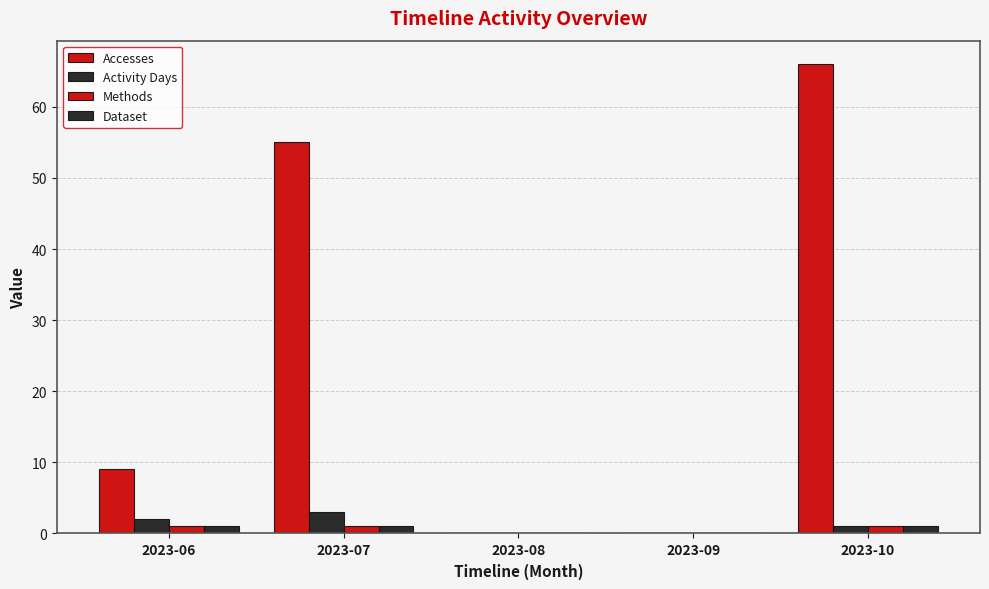

What is the difference between the Activity Days values at 2023-10 and 2023-08?

1